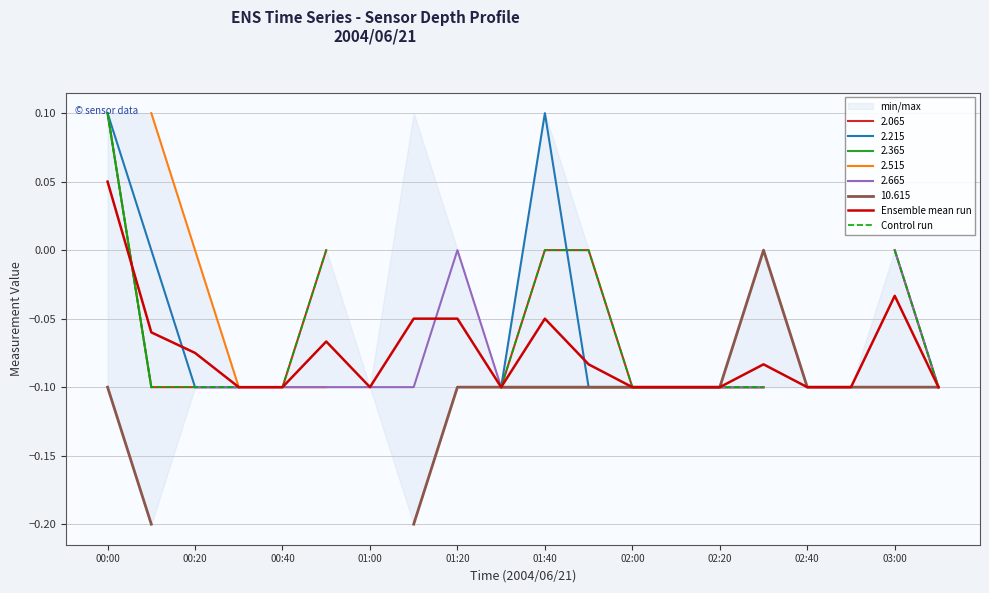

At which label does Ensemble mean run first exceed 0?

00:00